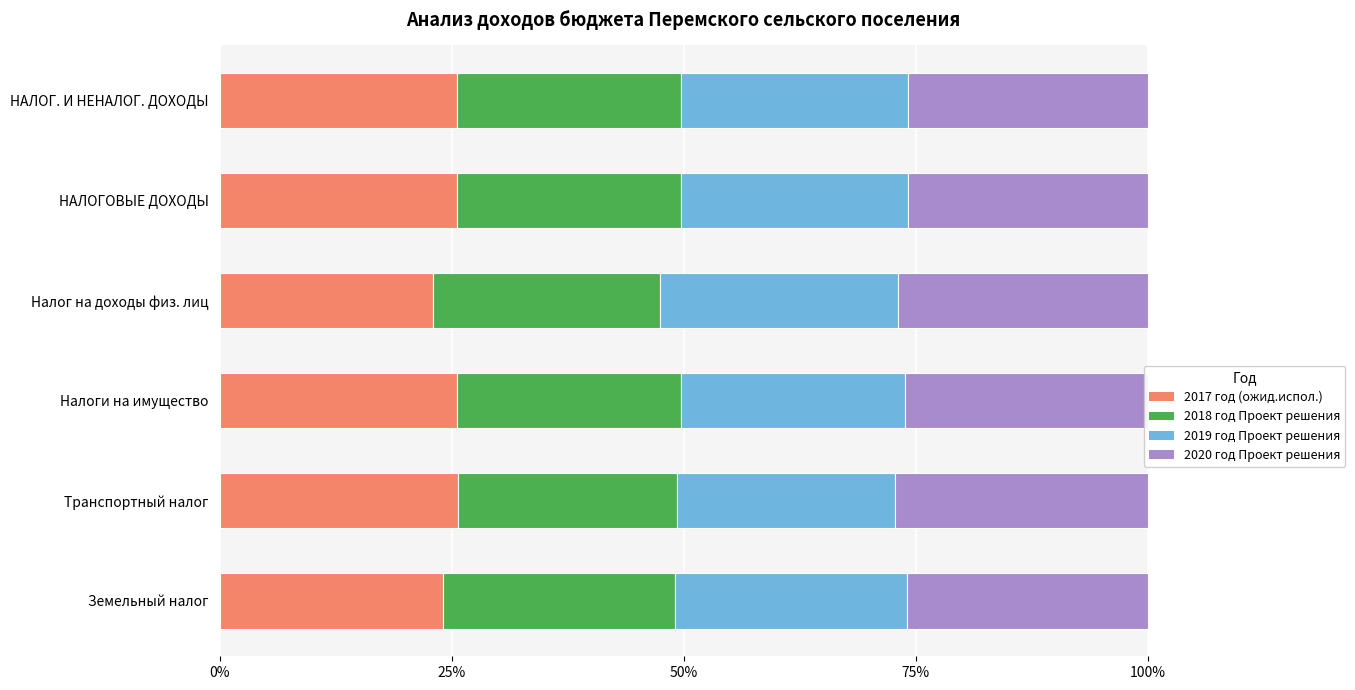

The value of 2017 год (ожид.испол.) at Налог на доходы физ. лиц is 23.0. True or false?

True